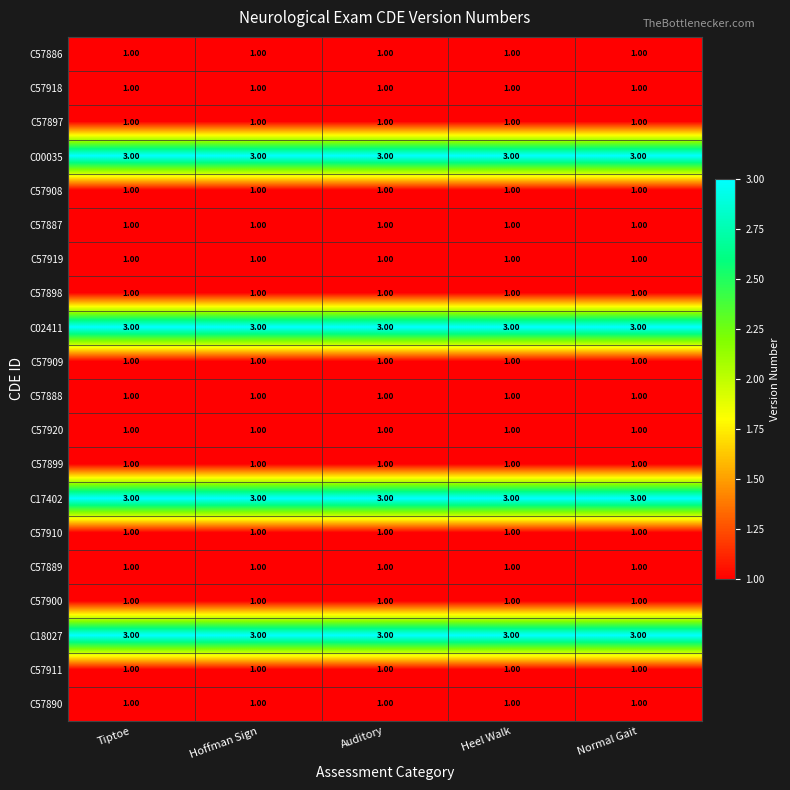

What is the sum of all C57911 values?

5